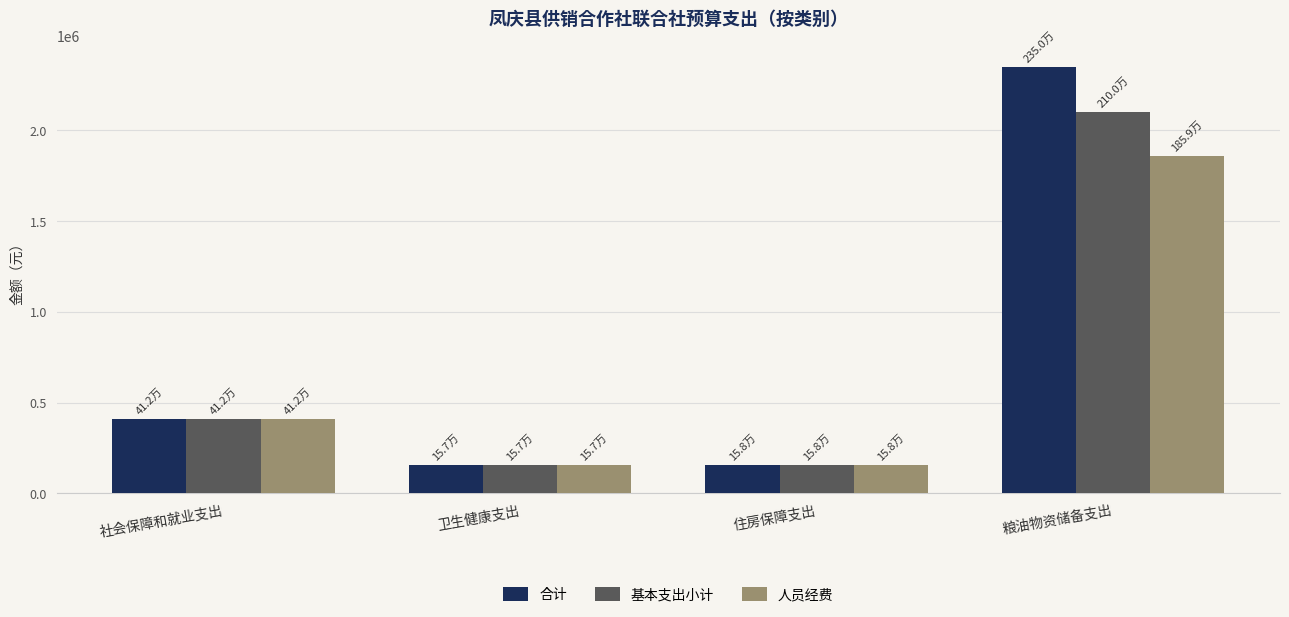

What is the difference between the maximum and second lowest values in the 人员经费 series?

1701094.7